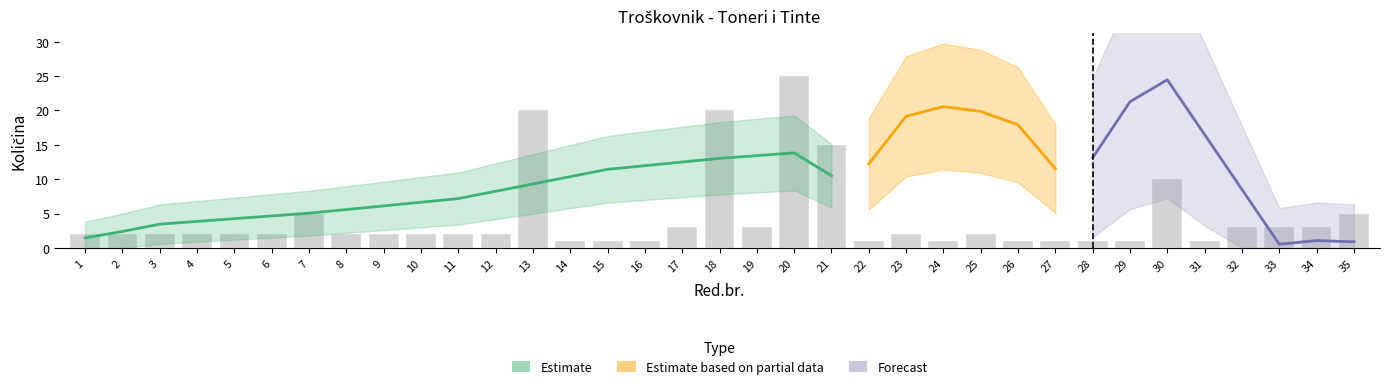

How many data points does each series have?

35